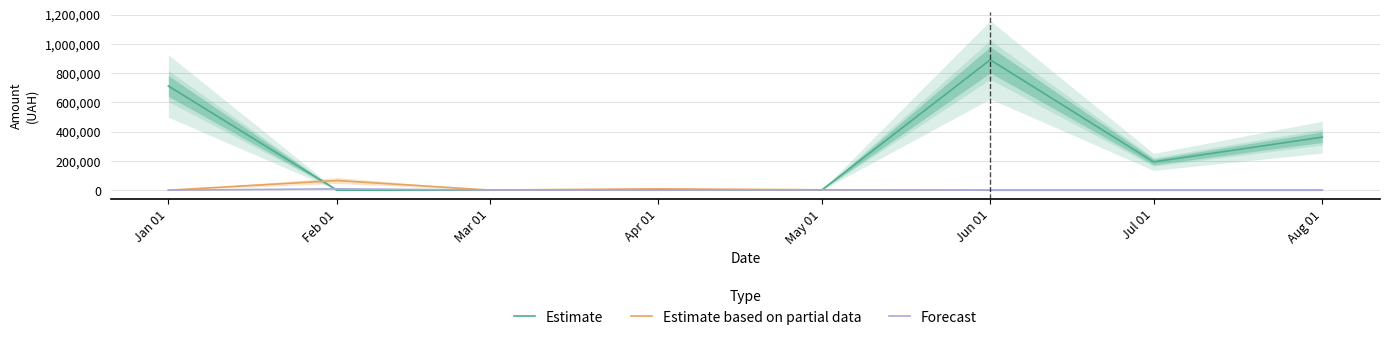

What is the sum of the Estimate values at Mar 01 and Aug 01?

362365.6